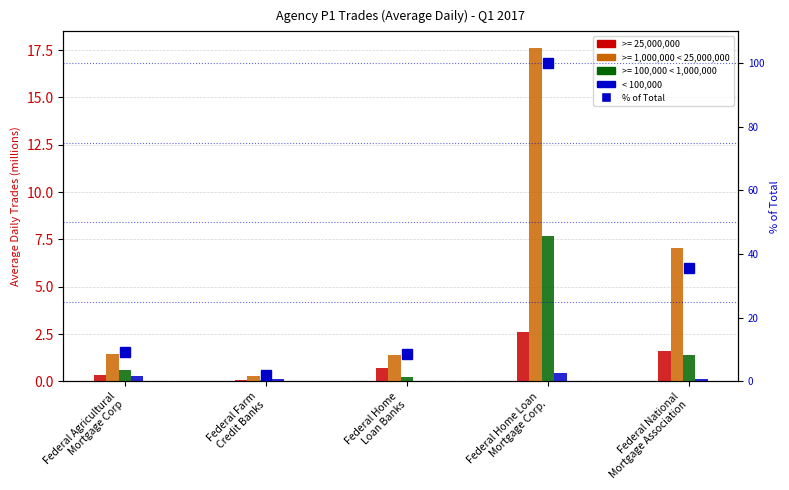

What is the sum of the < 100,000 values at Federal Agricultural
Mortgage Corp and Federal Home
Loan Banks?

0.3